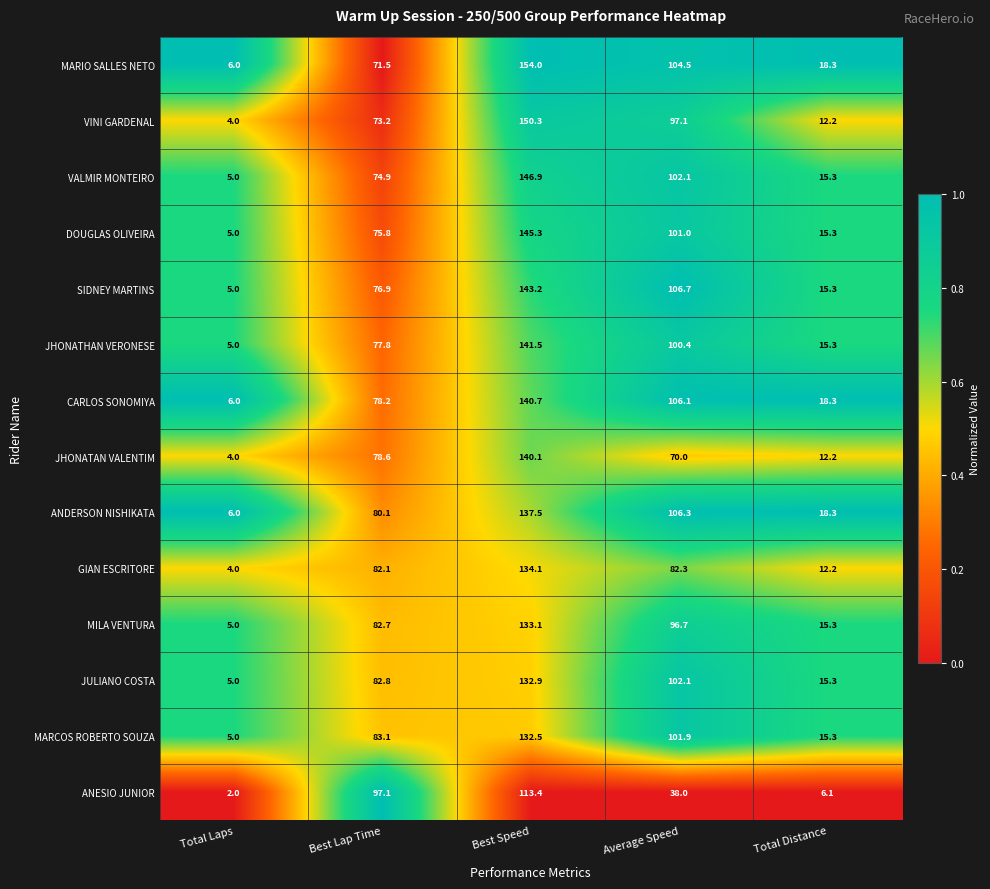

What is the difference between the highest and lowest values at Best Speed?

40.6